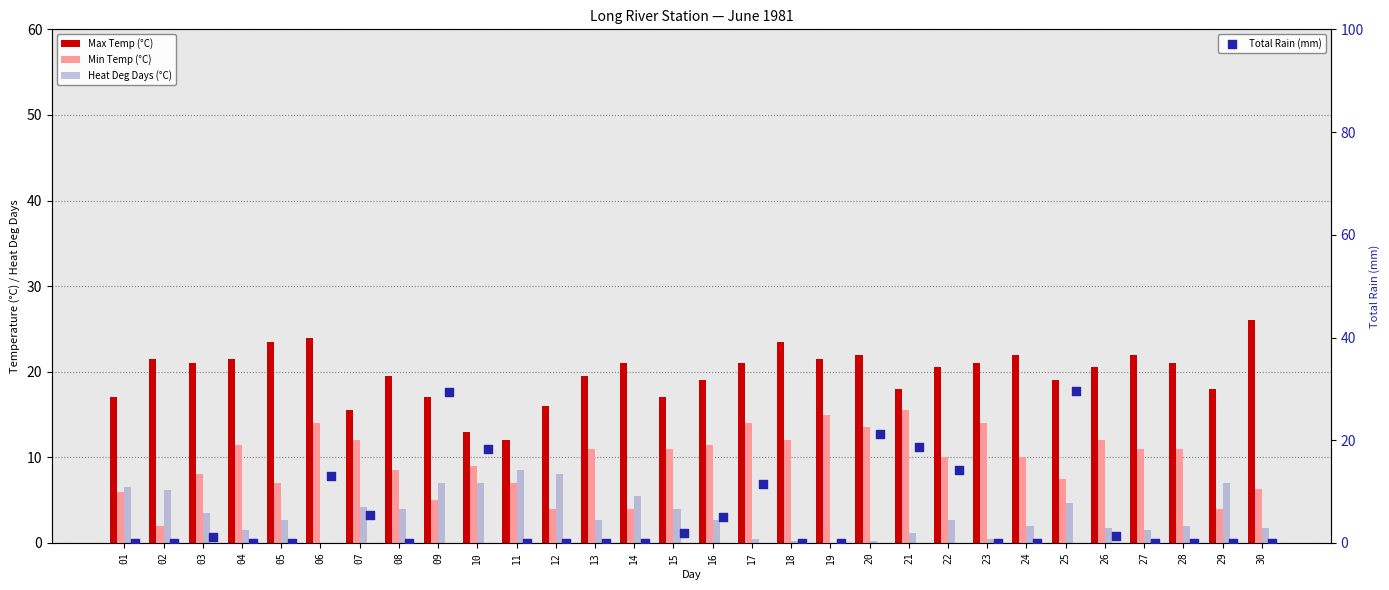

At which category is the sum across all series the highest?

25